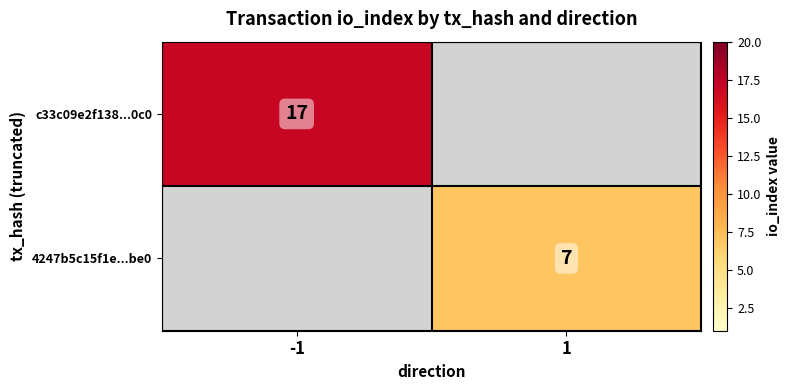

The value of c33c09e2f138...0c0 at -1 is 17. True or false?

True